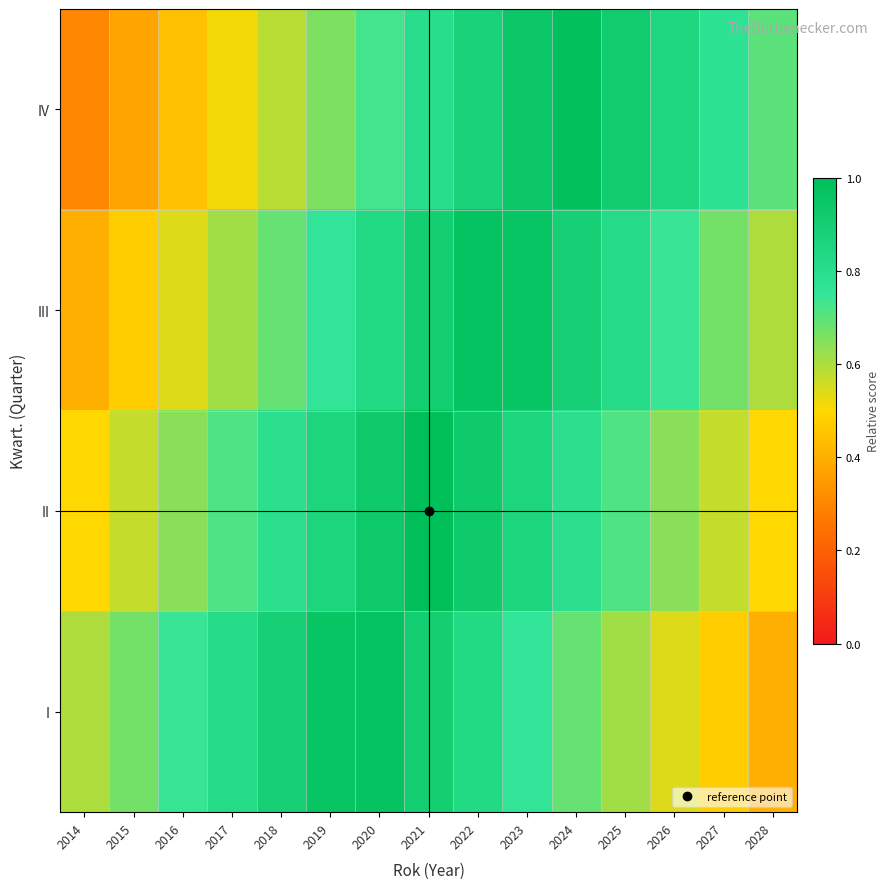

What is the minimum value shown in the chart?

0.3